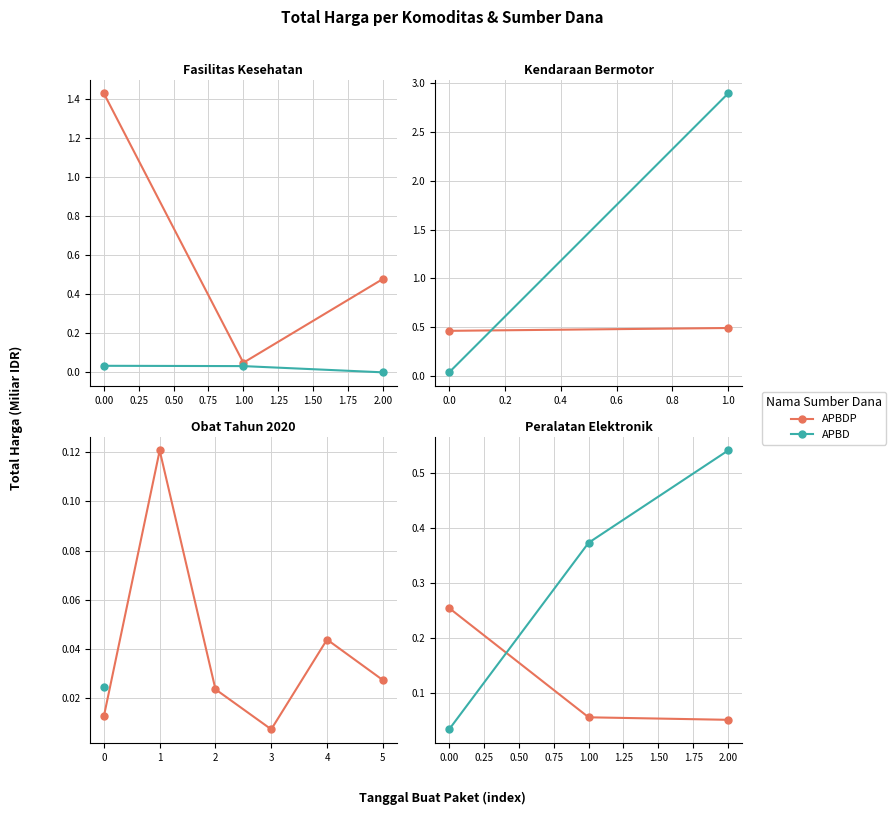

Between 0.00 and 2.00, which series saw the biggest shift?

APBD